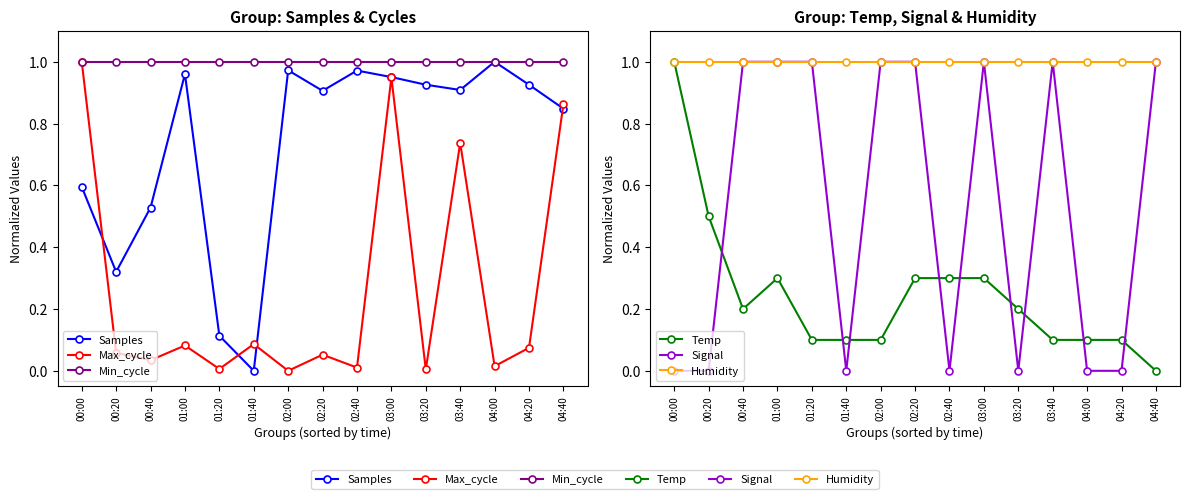

What is the label of the 13th point from the right?

00:40